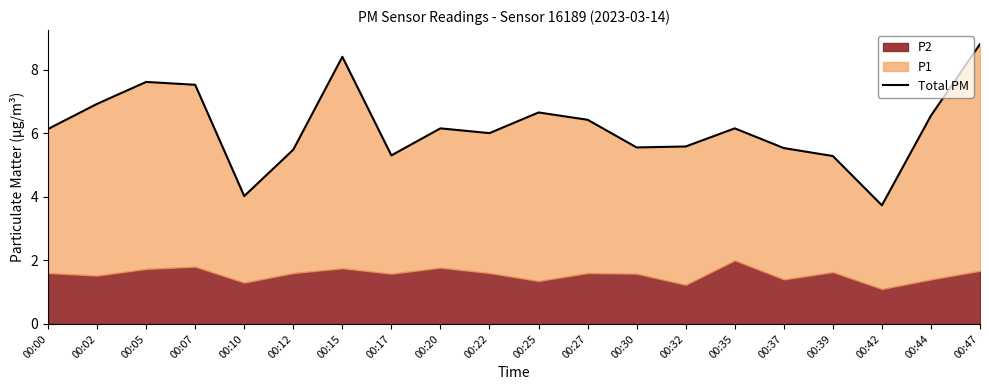

What is the change in value from 00:07 to 00:17?

-2.2